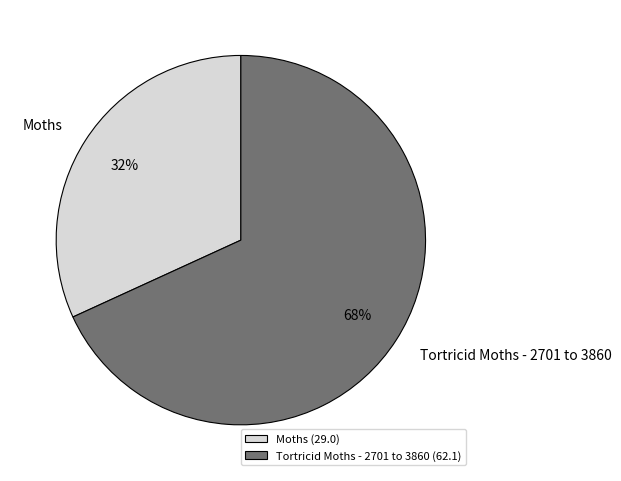

Is the sum of Tortricid Moths - 2701 to 3860 and Moths greater than half?

Yes